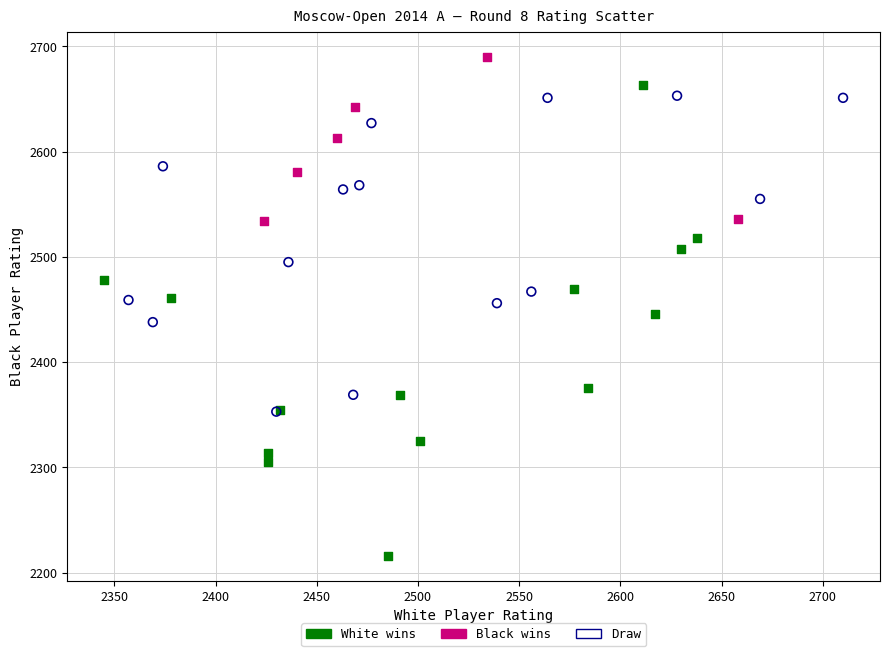

Which series has the widest spread of Y values?

White wins